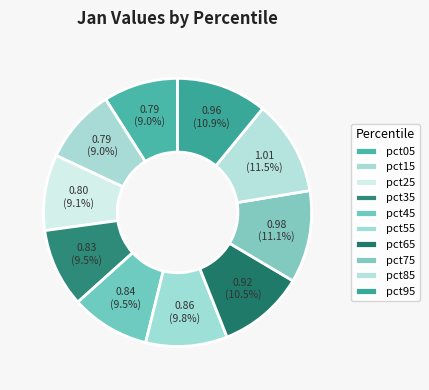

Between pct95 and pct45, which is larger?

pct95